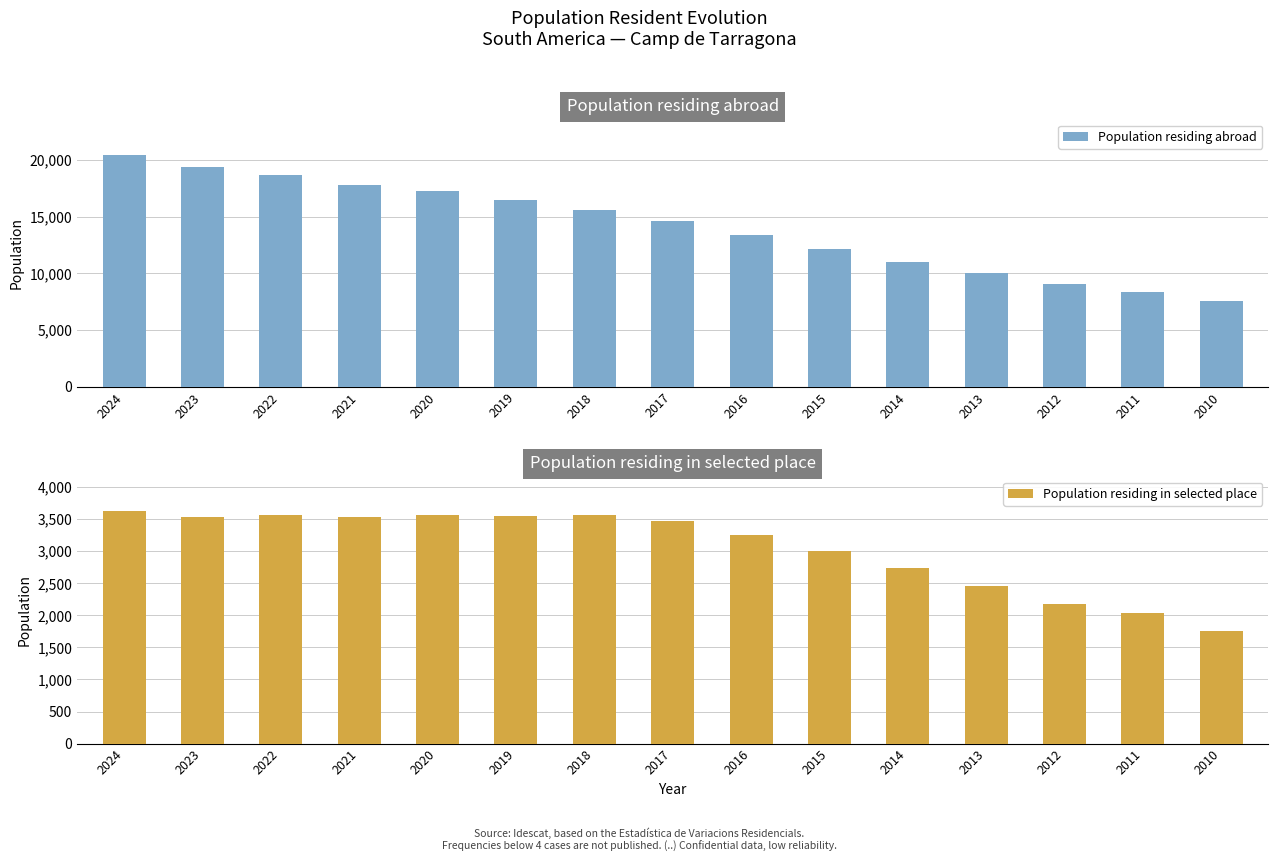

What is the value of the Population residing abroad bar at the 11th from the left?

11030